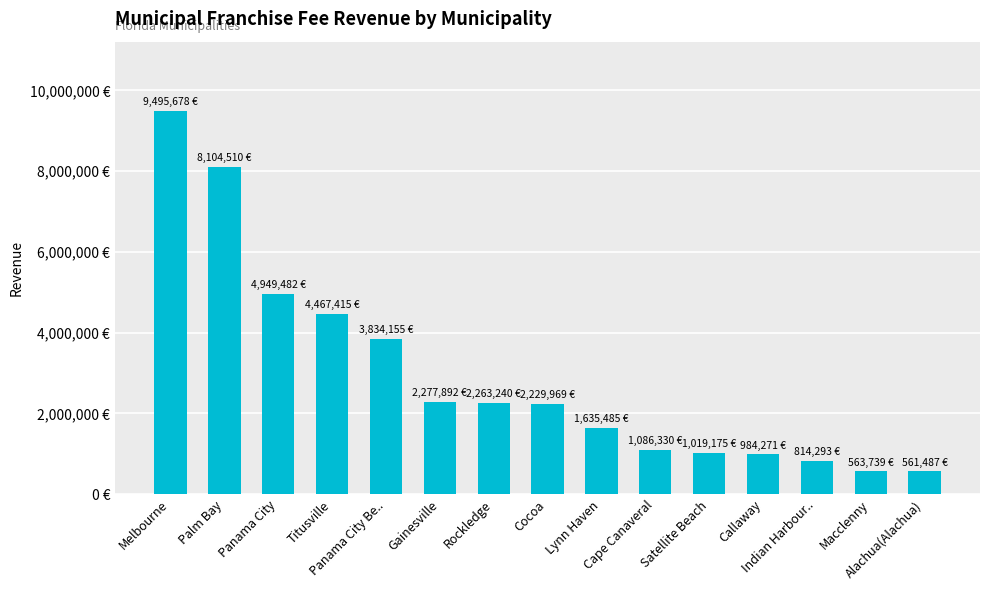

Does the chart contain any negative values?

No